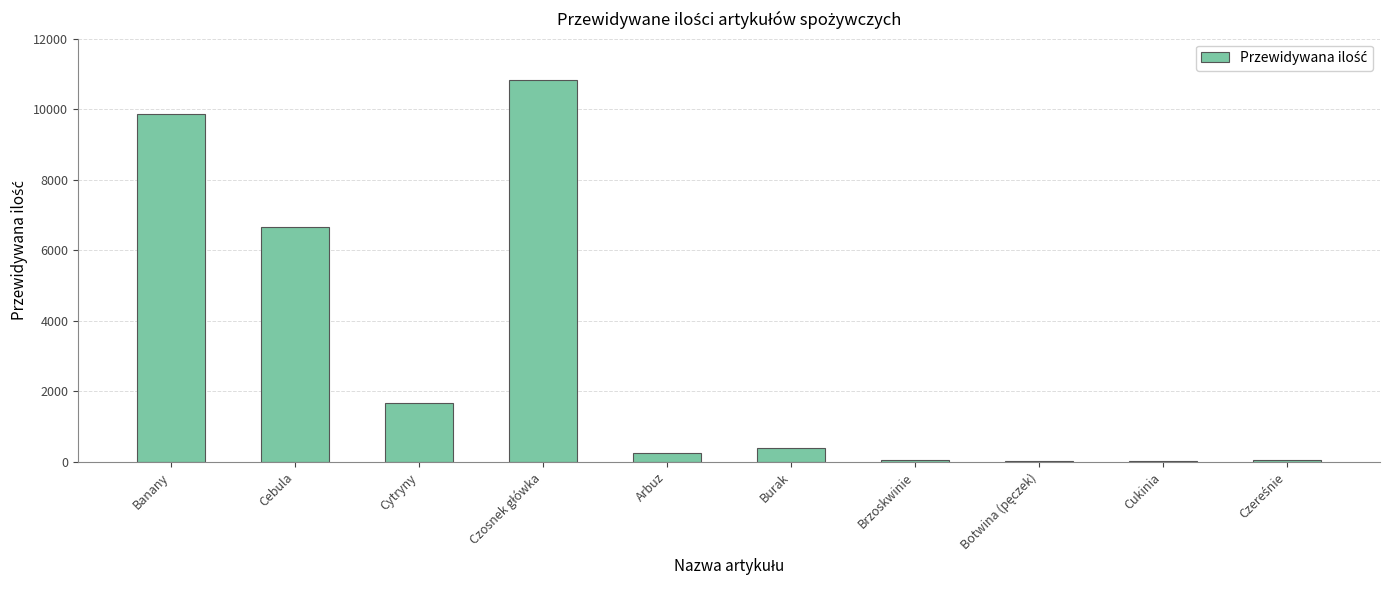

At which label is the value closest to 5425?

Cebula